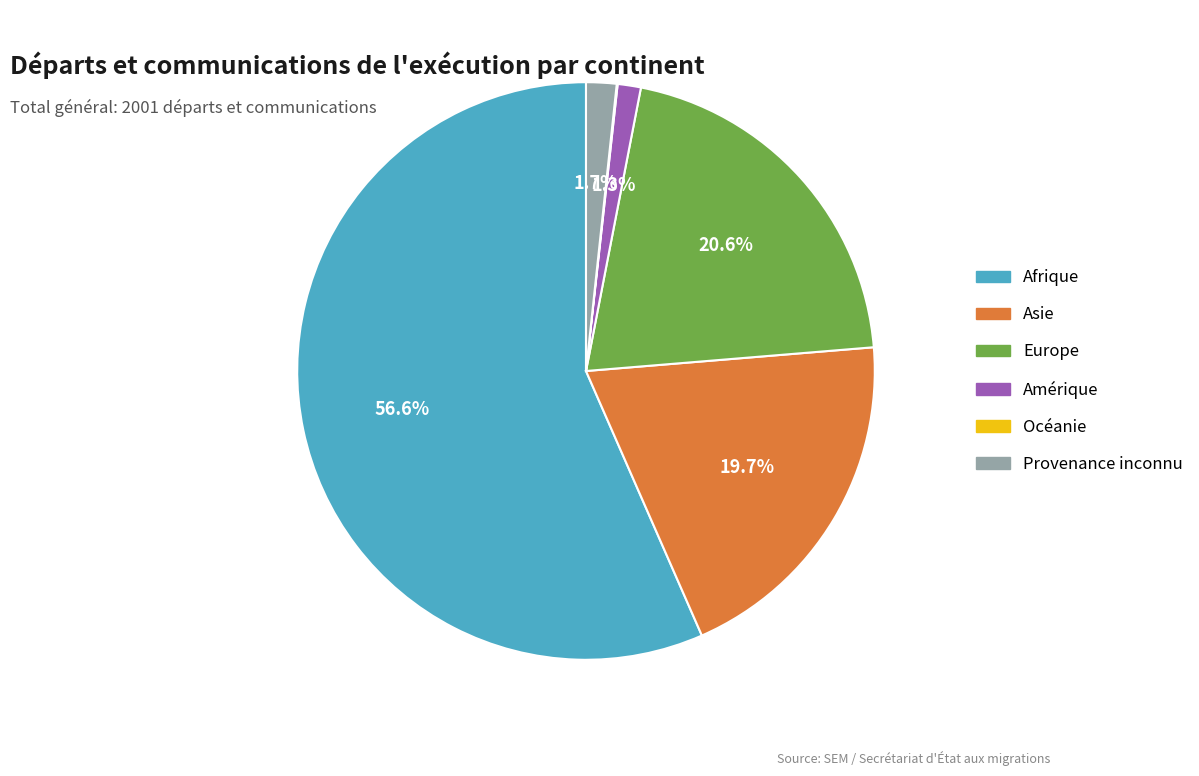

Which slice is the largest?

Afrique